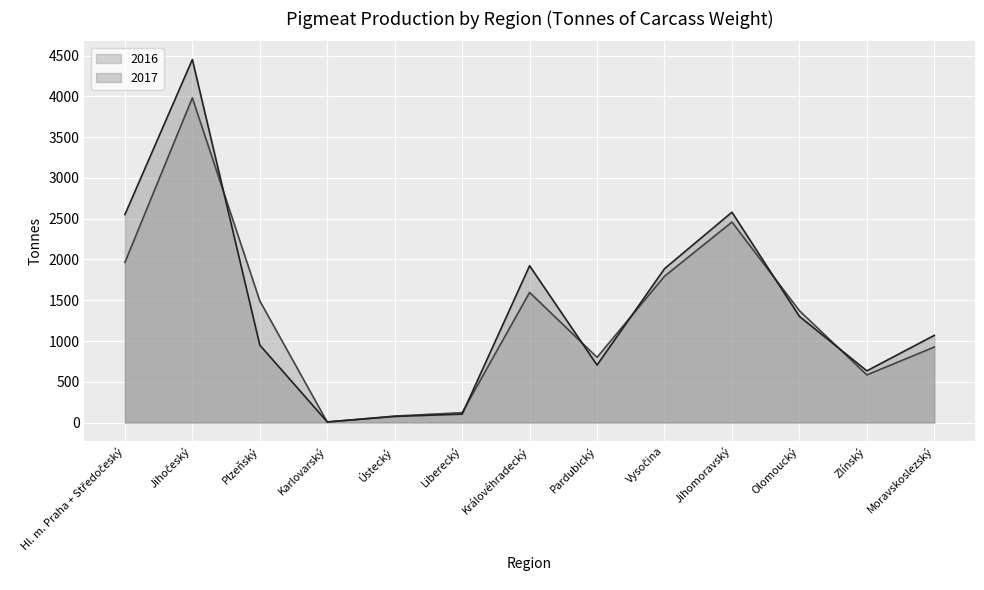

Reading left to right, list all the values displayed in this chart.

2016: 1964	3982	1492	5	79	121	1596	800	1794	2459	1372	584	926
2017: 2551	4453	950	8	75	103	1923	705	1887	2580	1302	634	1069